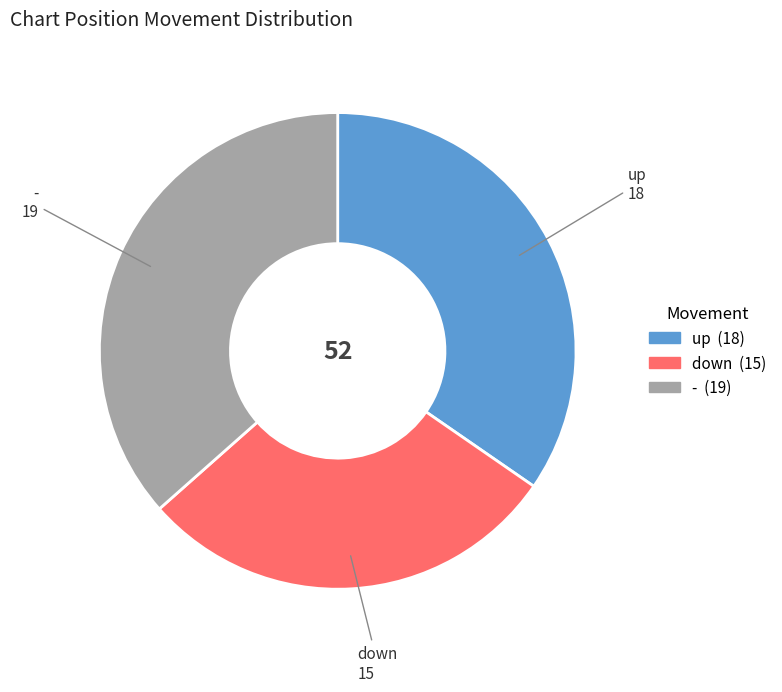

Is there any slice that represents more than half of the pie?

No